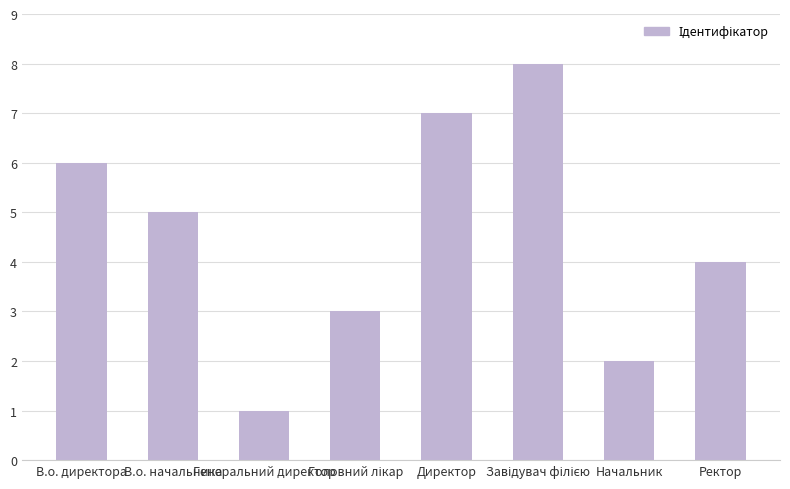

What position from the right is Генеральний директор?

6